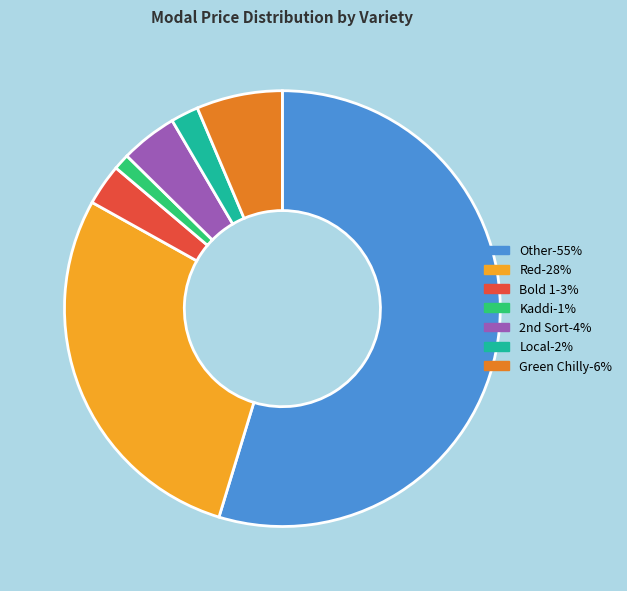

Is there a majority slice in this chart?

Yes